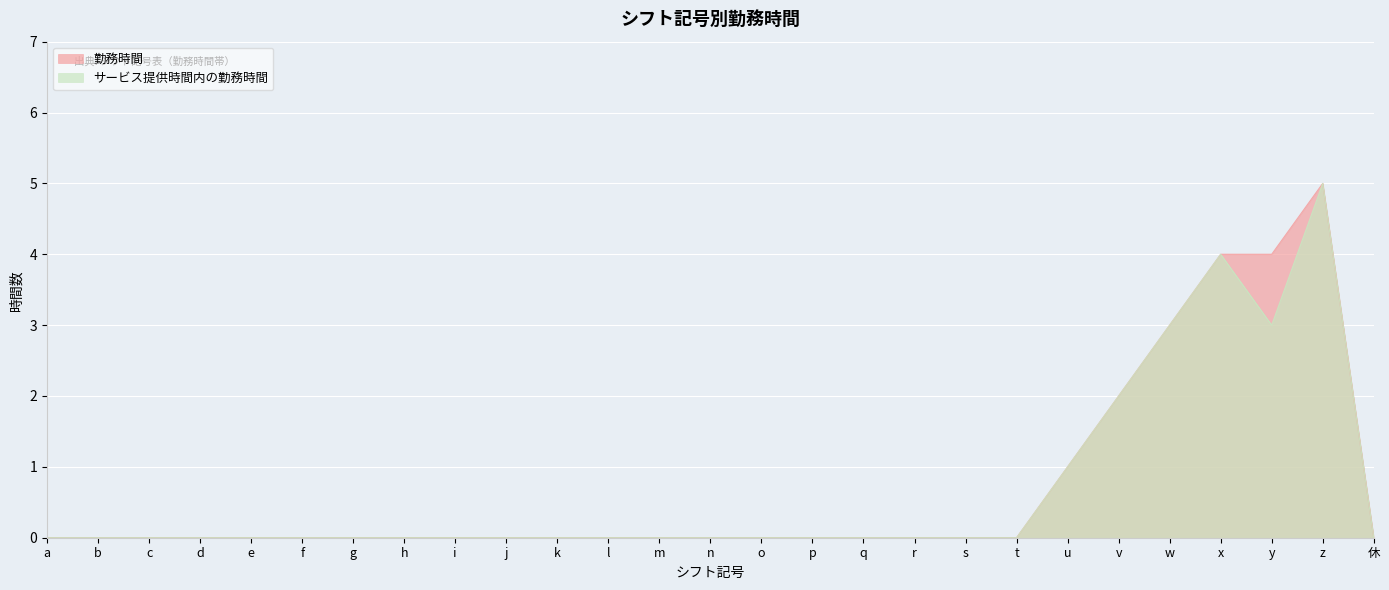

The サービス提供時間内の勤務時間 series shows 0 at k. True or false?

True